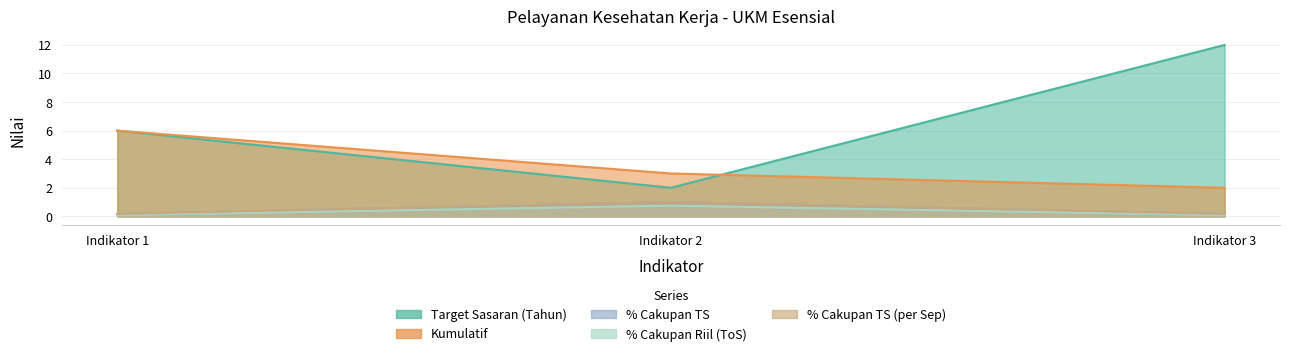

List the series in order of their peak value, highest first.

Target Sasaran (Tahun), Kumulatif, % Cakupan Riil (ToS), % Cakupan TS (per Sep), % Cakupan TS